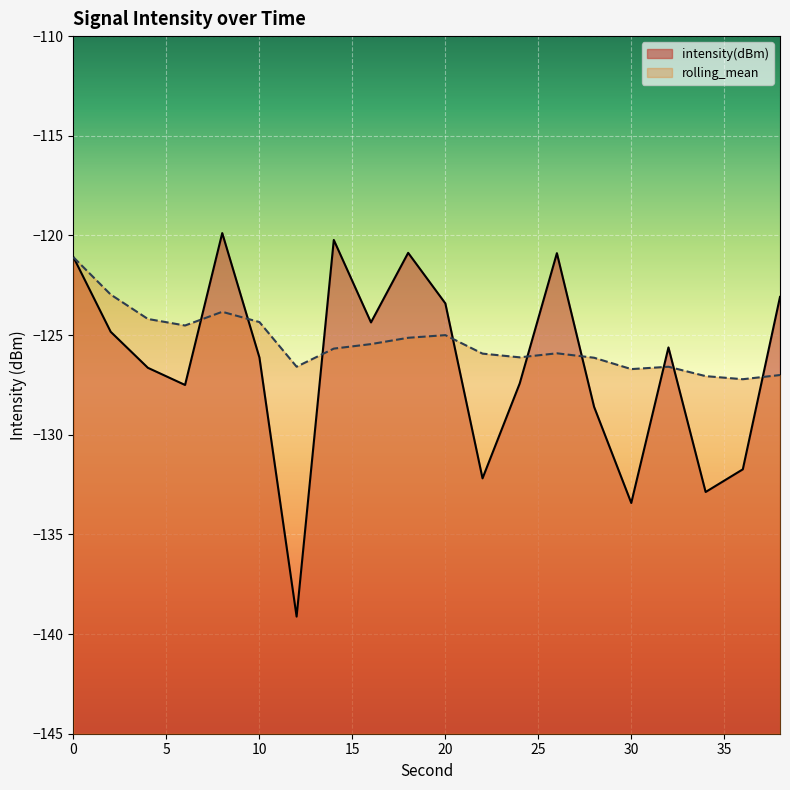

Where is intensity(dBm) nearest to the value -129?

28